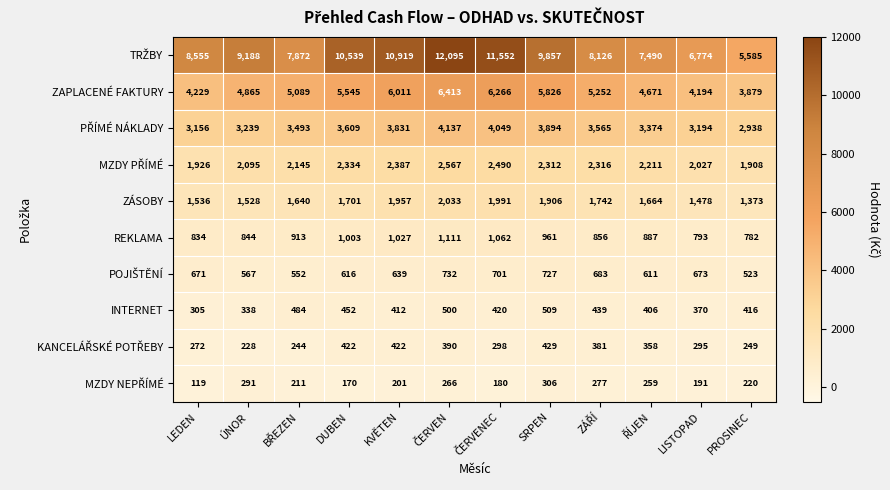

What is the minimum value for ZÁSOBY?

1373